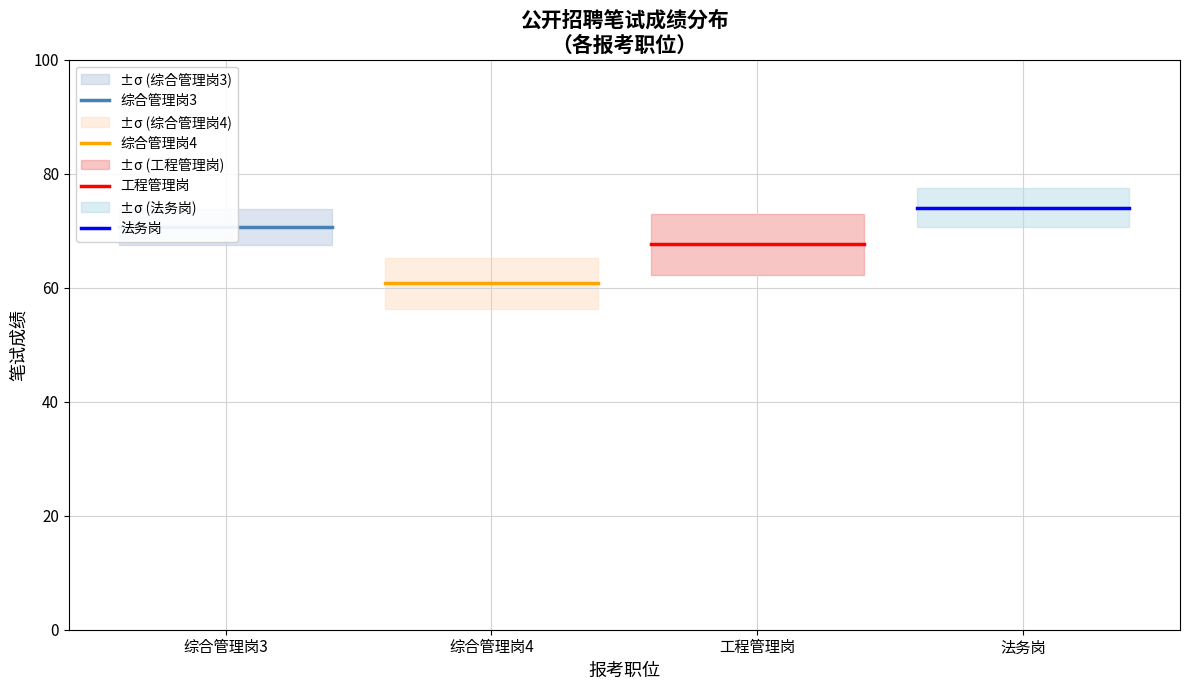

True or false: 综合管理岗3 has a value of 34.9 at 综合管理岗3.

False